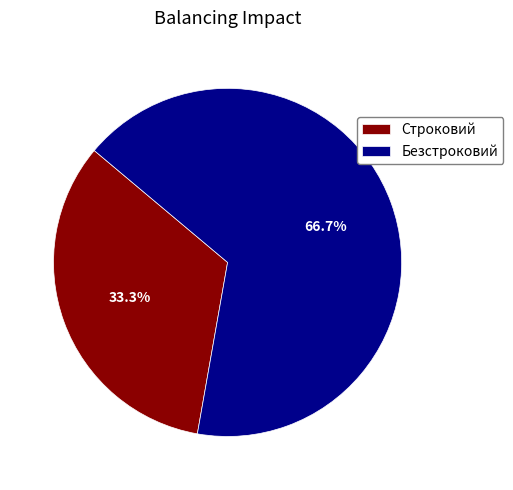

True or false: Безстроковий accounts for 53% of the total.

False